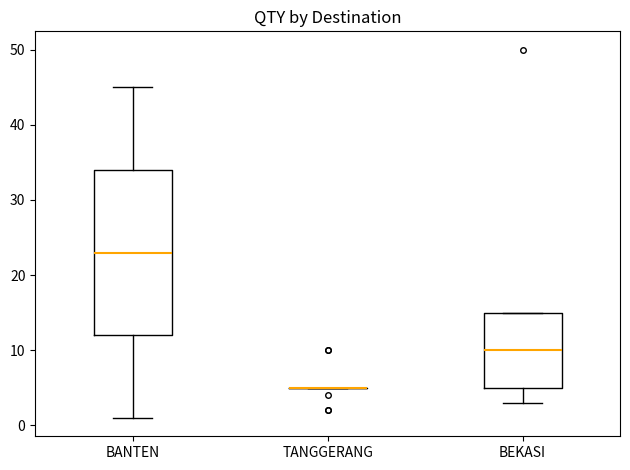

Comparing the boxes themselves (not the whiskers), which one is the tallest?

BANTEN